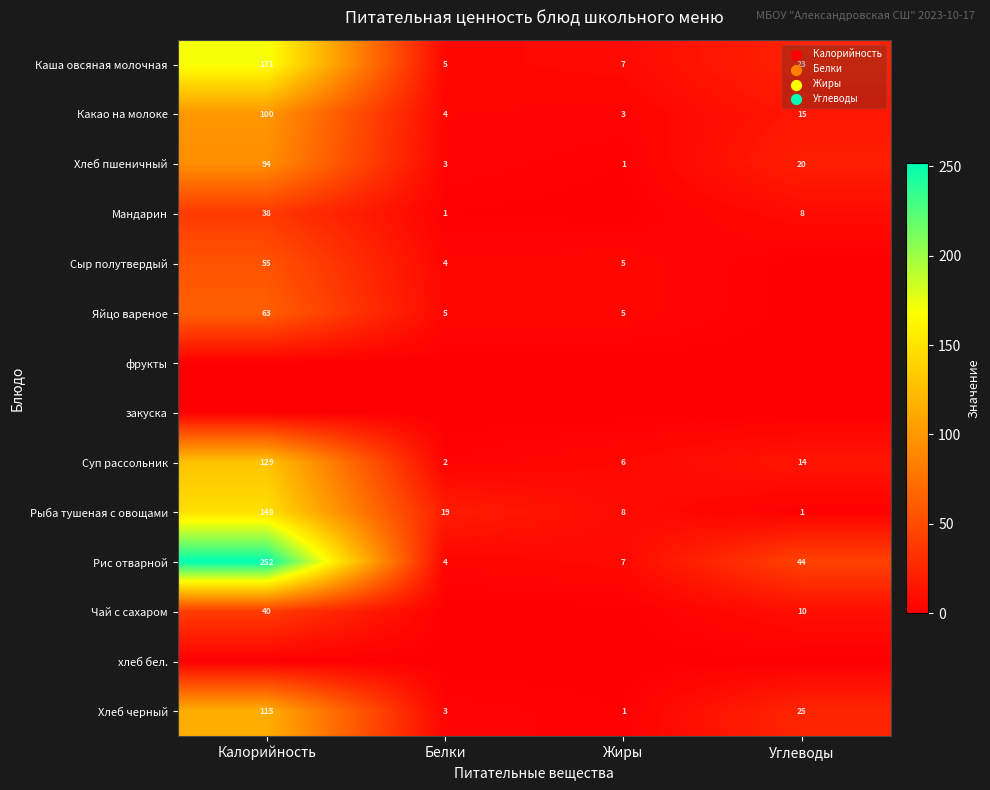

At which category does the chart reach its minimum across all series?

Жиры